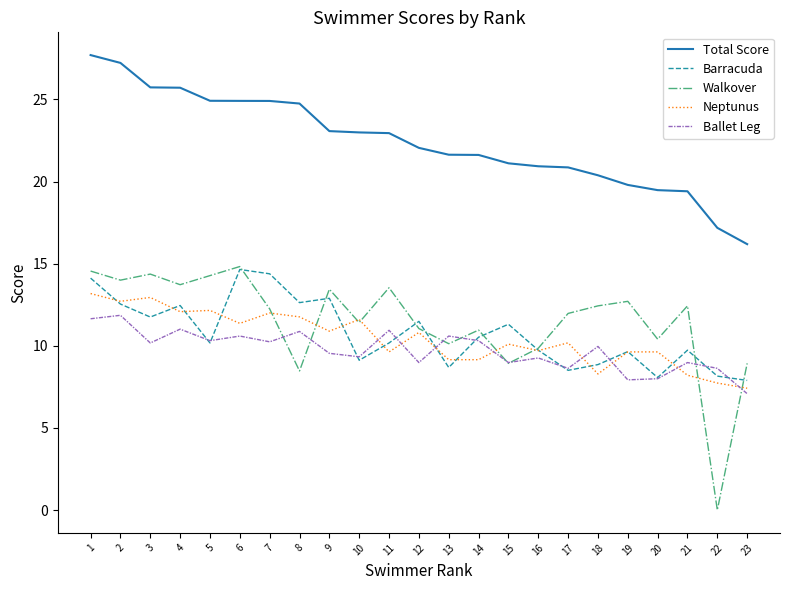

True or false: Total Score and Ballet Leg cross at least once.

False